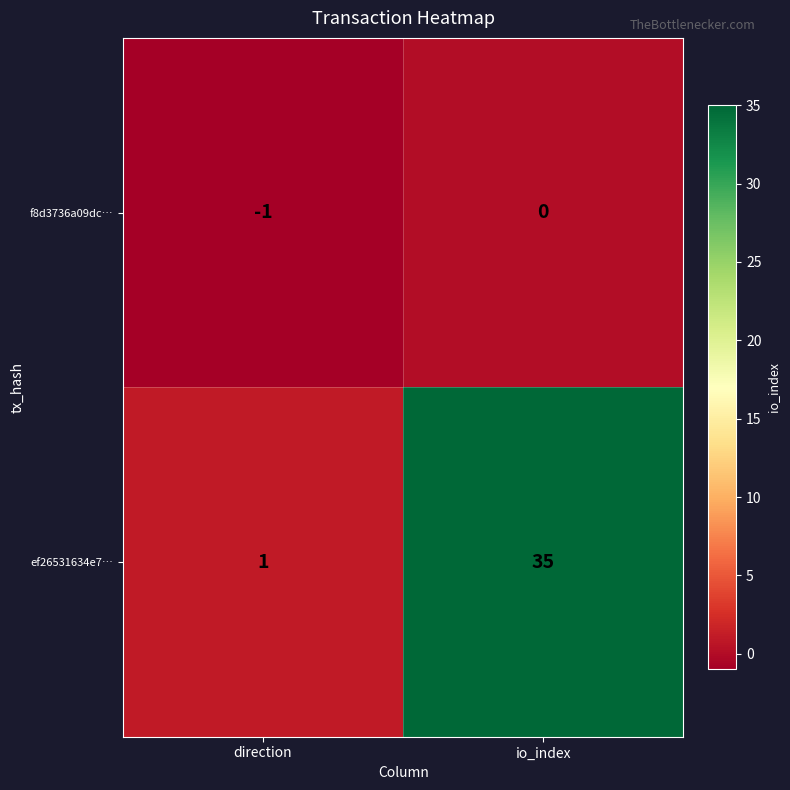

Which series has the largest range (max minus min)?

ef26531634e7…